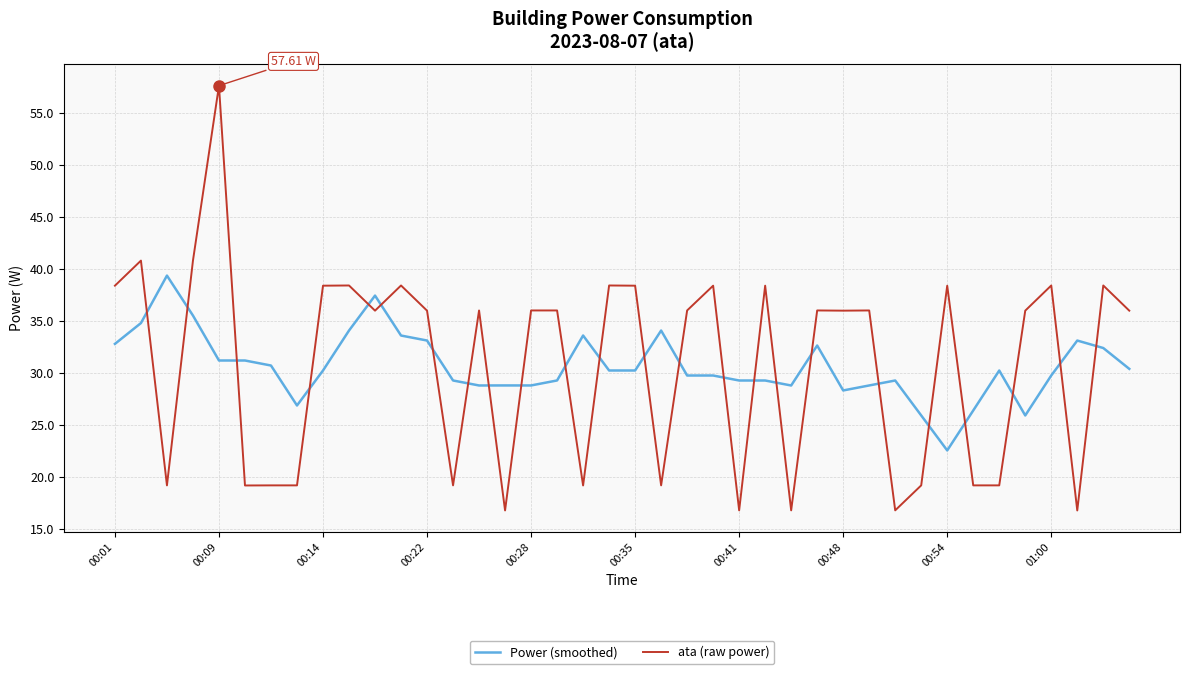

Which series has the widest spread of values?

ata (raw power)